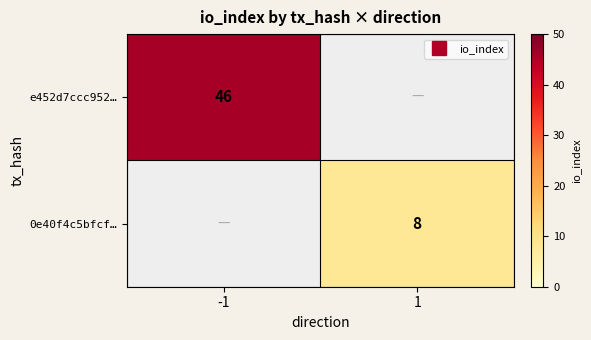

Rank the series at -1 from highest to lowest value.

e452d7ccc952…, 0e40f4c5bfcf…